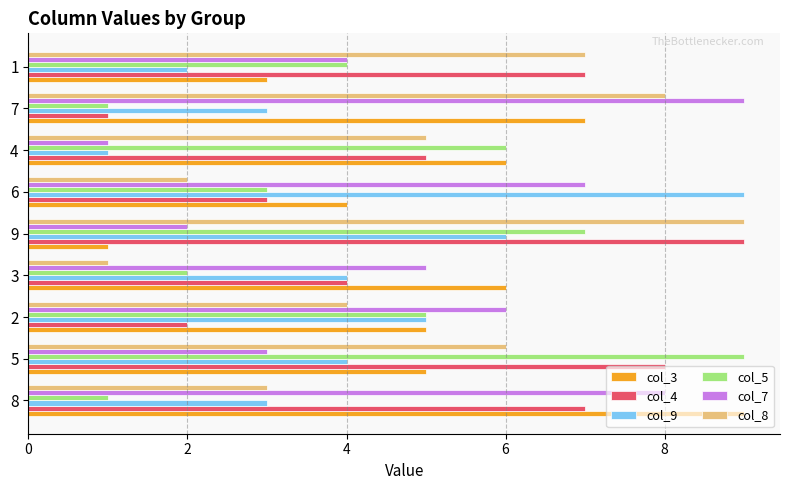

What is the greatest value displayed?

9